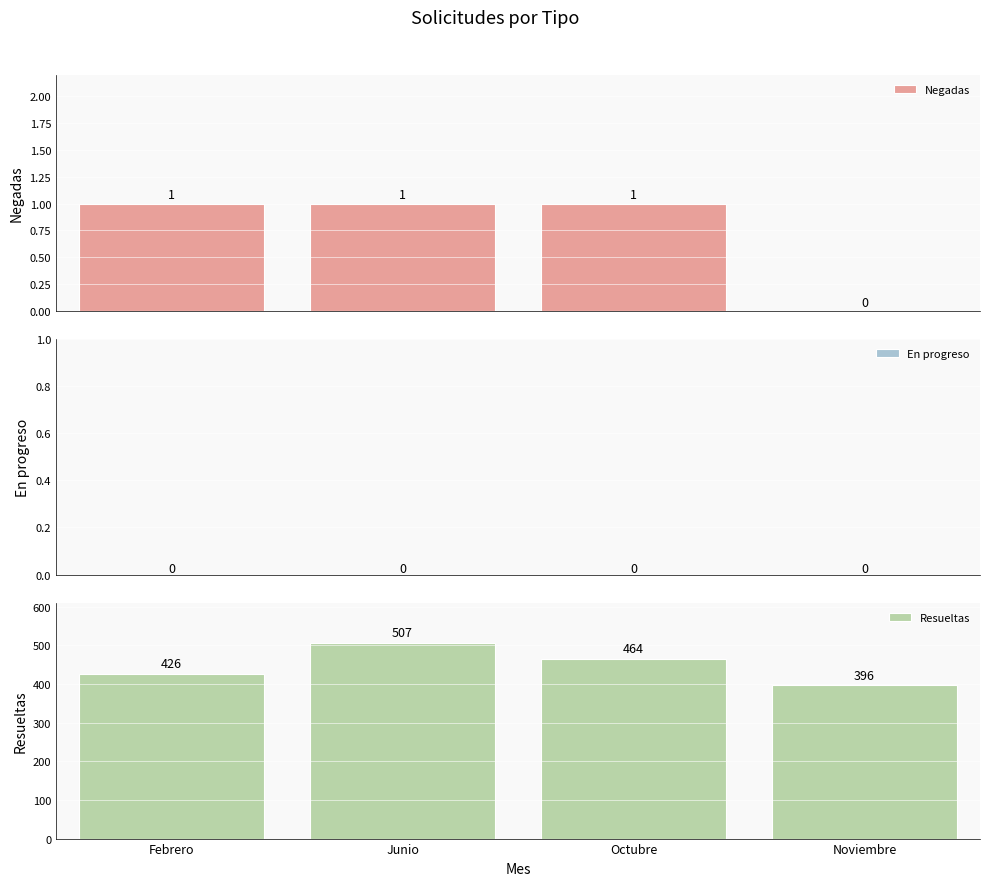

Does the chart contain stacked bars?

No